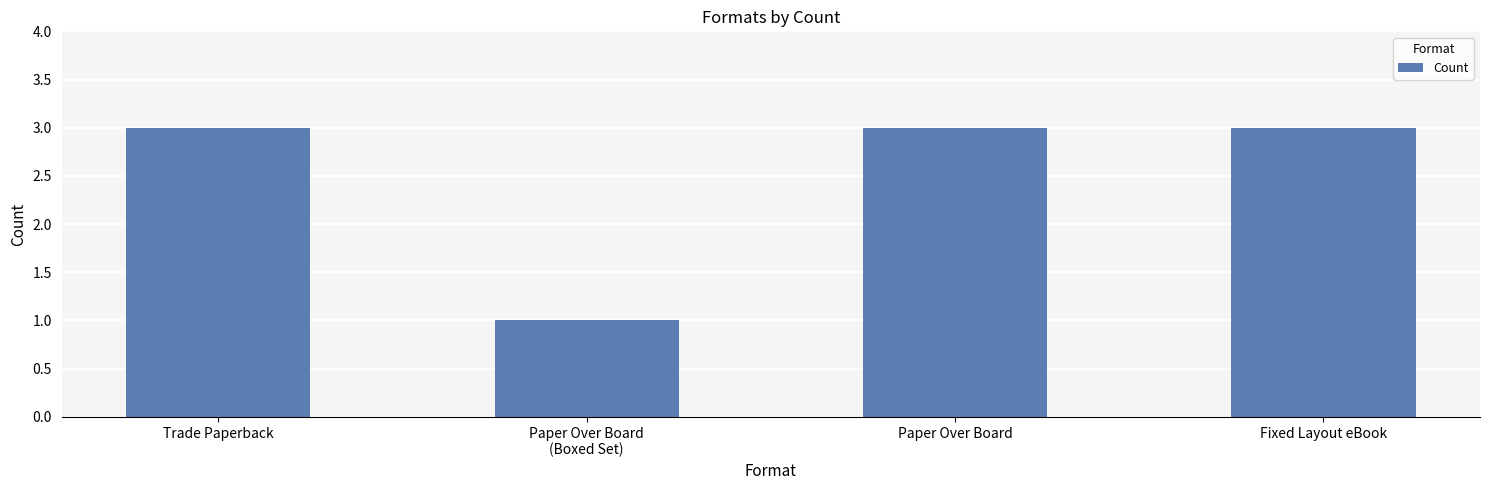

What value does the data have at Trade Paperback?

3